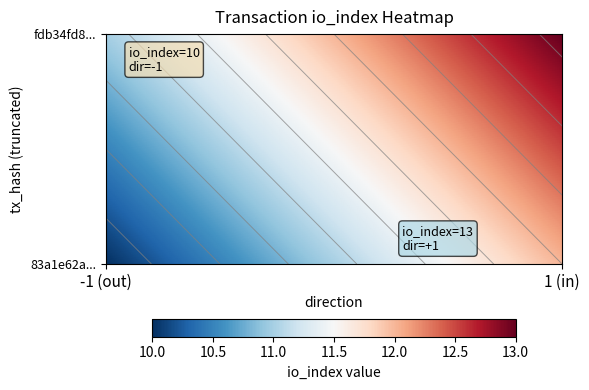

Which series has the largest range (max minus min)?

fdb34fd8ea9db58d3f5df470bea45661141df31